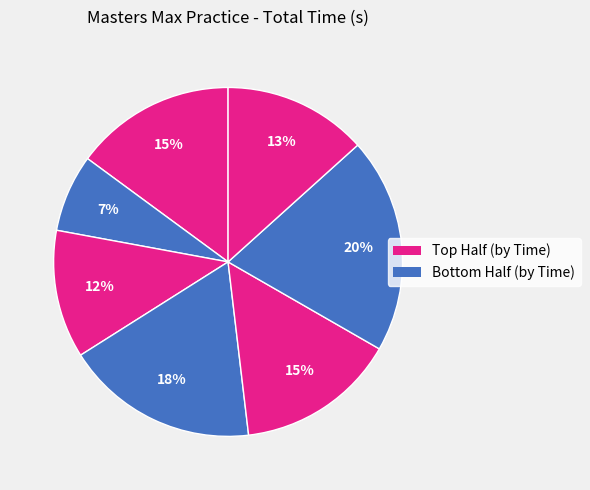

Count the number of slices in the pie.

7